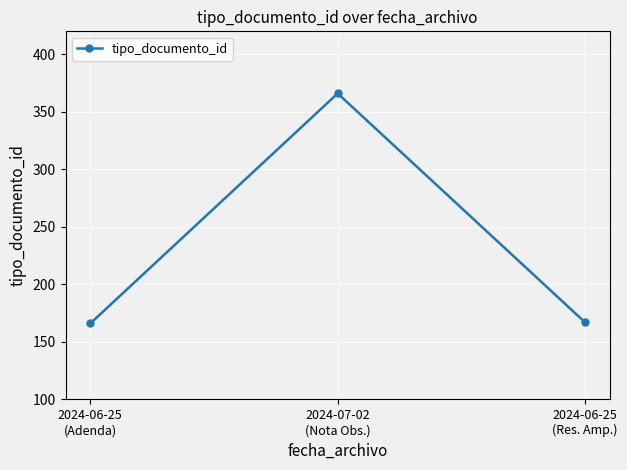

Between 2024-06-25
(Res. Amp.) and 2024-07-02
(Nota Obs.), which is larger?

2024-07-02
(Nota Obs.)